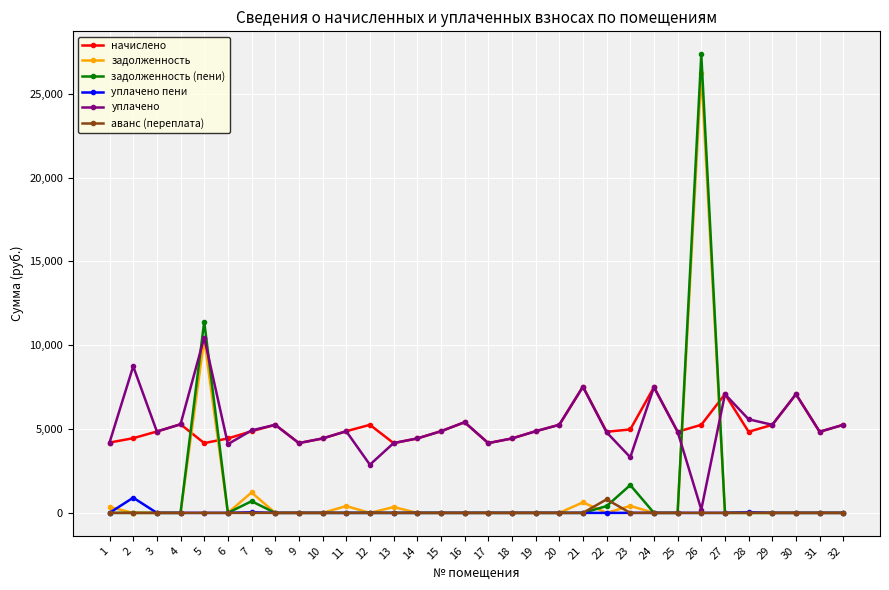

True or false: начислено has more than 2 interior local peaks.

True